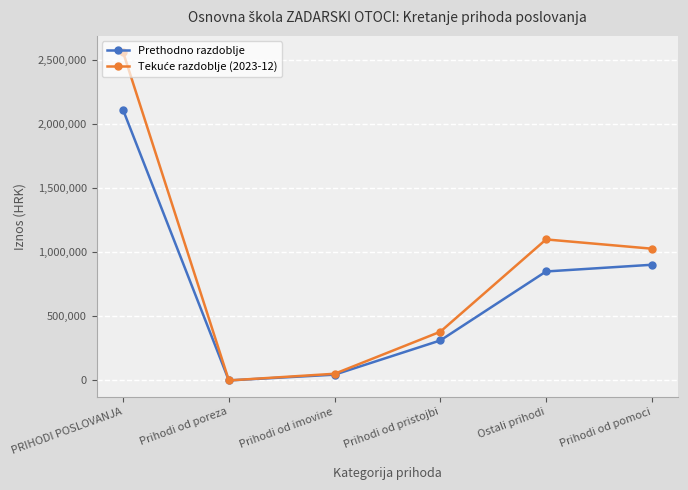

Which category has the highest value in the Prethodno razdoblje series?

PRIHODI POSLOVANJA